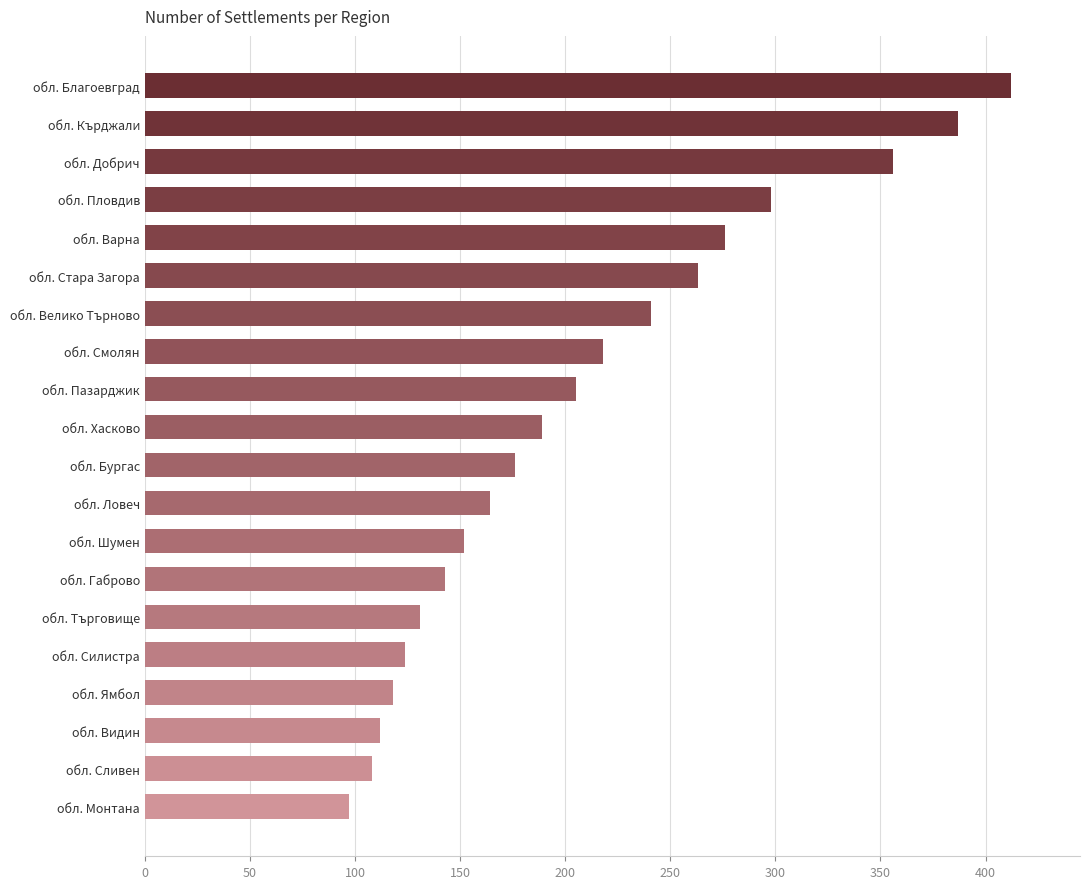

Rank the categories by value from lowest to highest.

обл. Монтана, обл. Сливен, обл. Видин, обл. Ямбол, обл. Силистра, обл. Търговище, обл. Габрово, обл. Шумен, обл. Ловеч, обл. Бургас, обл. Хасково, обл. Пазарджик, обл. Смолян, обл. Велико Търново, обл. Стара Загора, обл. Варна, обл. Пловдив, обл. Добрич, обл. Кърджали, обл. Благоевград